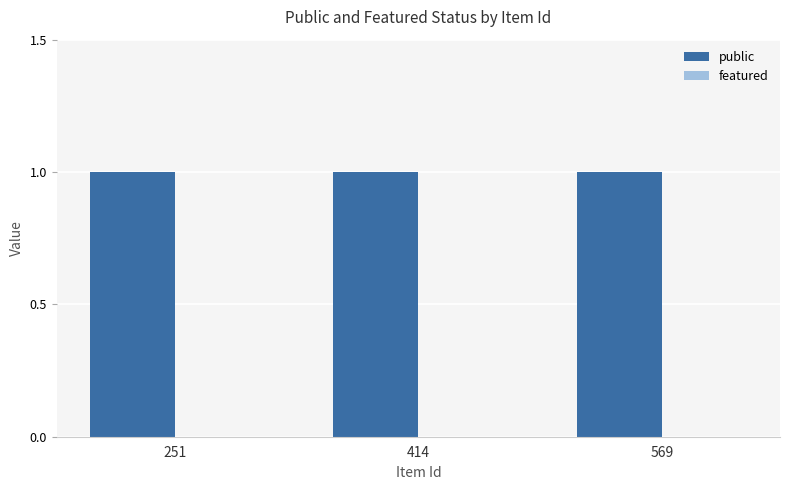

Rank the categories by public value from highest to lowest.

251, 414, 569